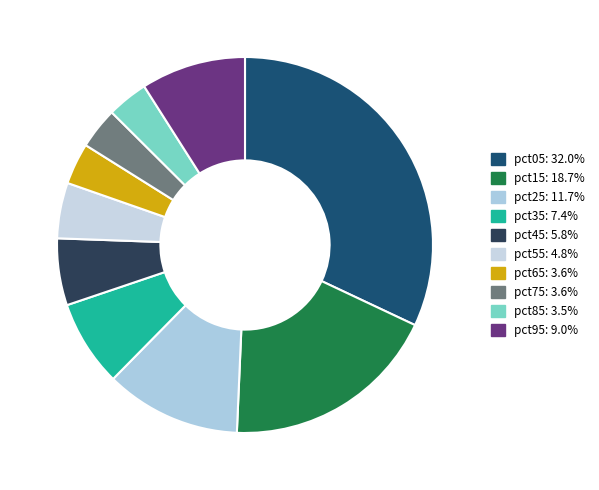

To the nearest percent, what is the average slice percentage?

10%